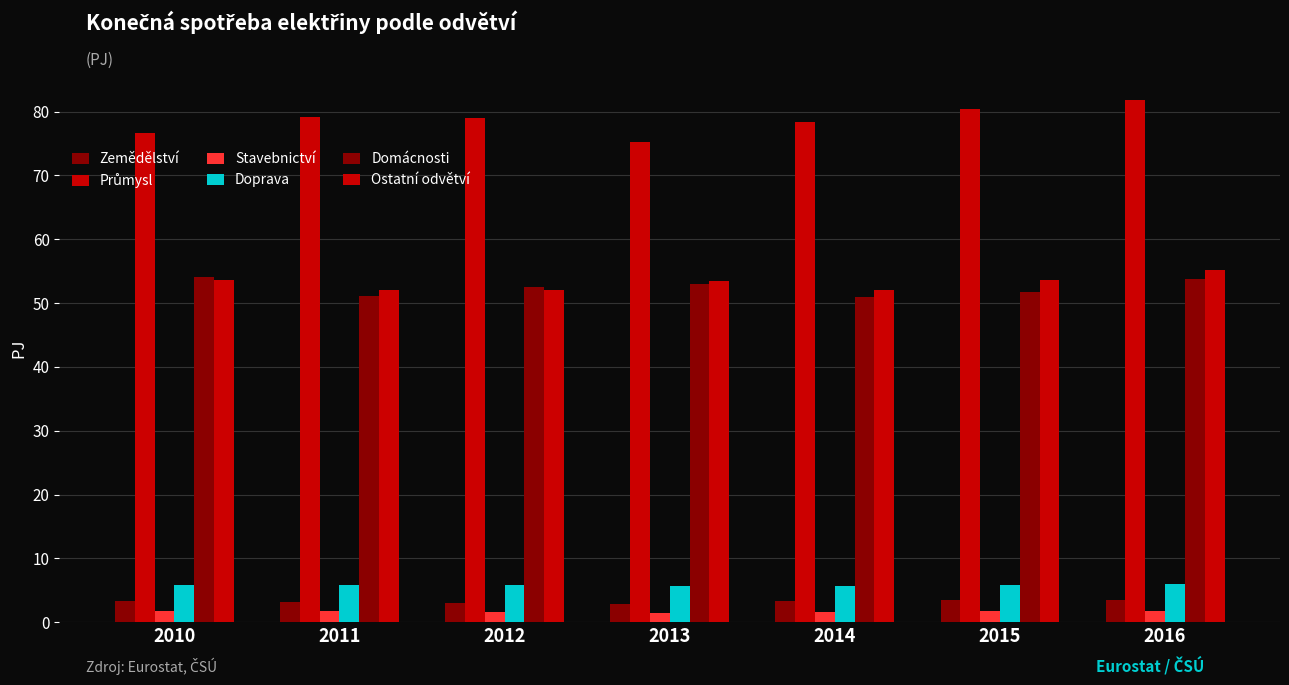

Is the value of Ostatní odvětví at 2010 greater than the value of Stavebnictví at 2013?

Yes